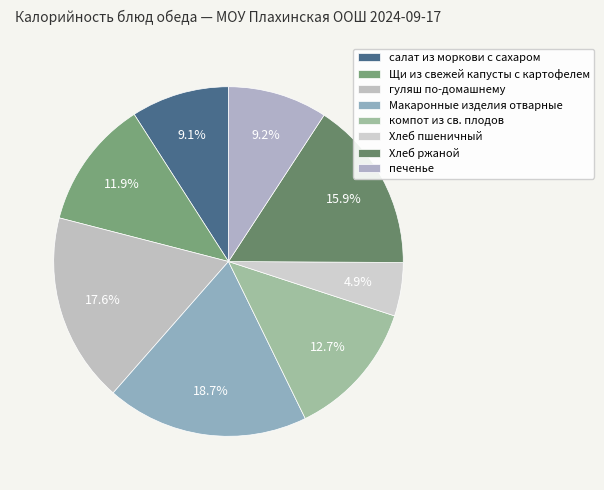

Rank the categories by value from lowest to highest.

Хлеб пшеничный, салат из моркови с сахаром, печенье, Щи из свежей капусты с картофелем, компот из св. плодов, Хлеб ржаной, гуляш по-домашнему, Макаронные изделия отварные